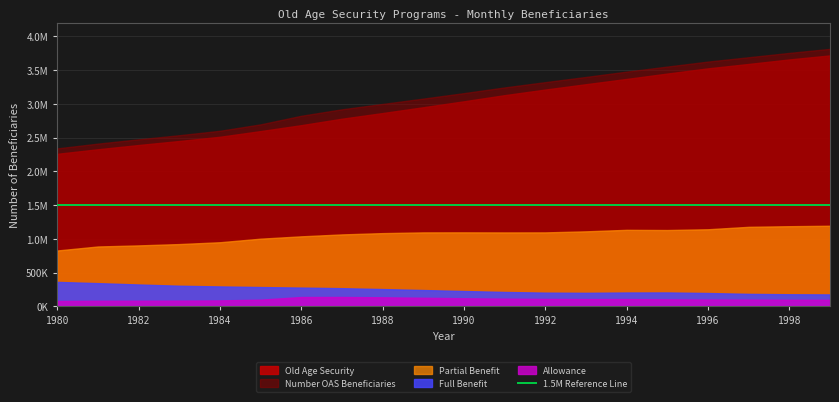

What is the difference between the highest and lowest values at 1980?

2258790